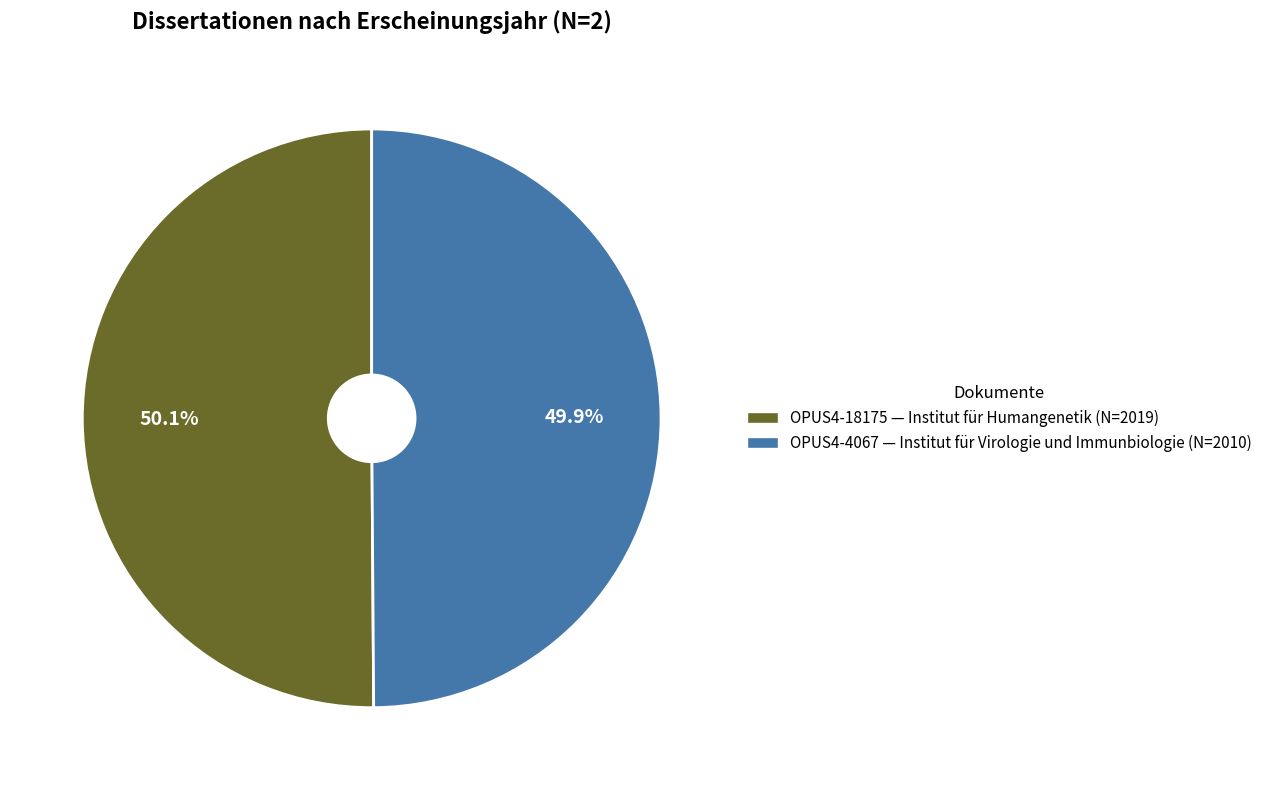

What percentage is the OPUS4-4067 slice, to the nearest percent?

50%